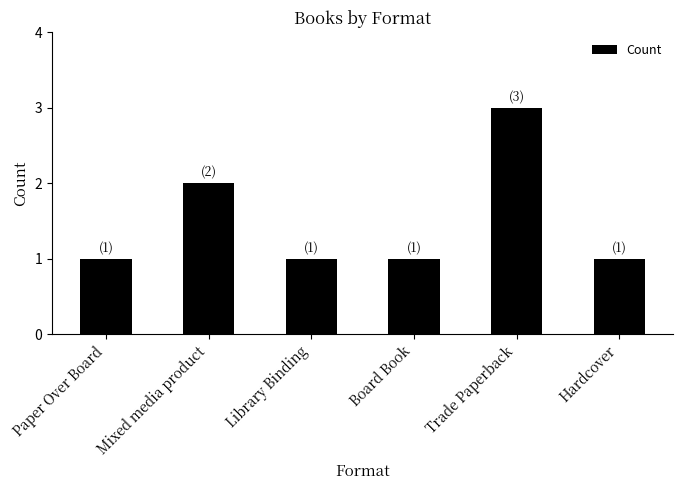

What is the maximum value shown in the chart?

3